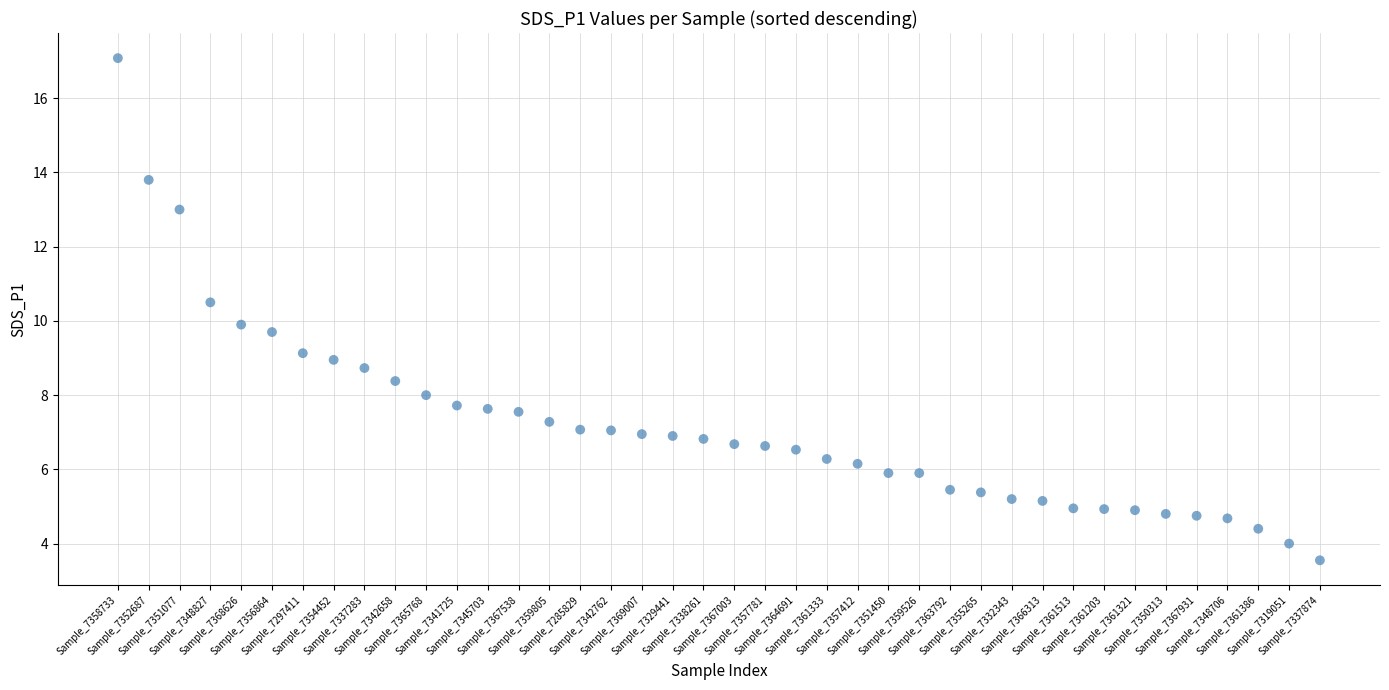

What is the range of Y values (max minus min)?

13.5